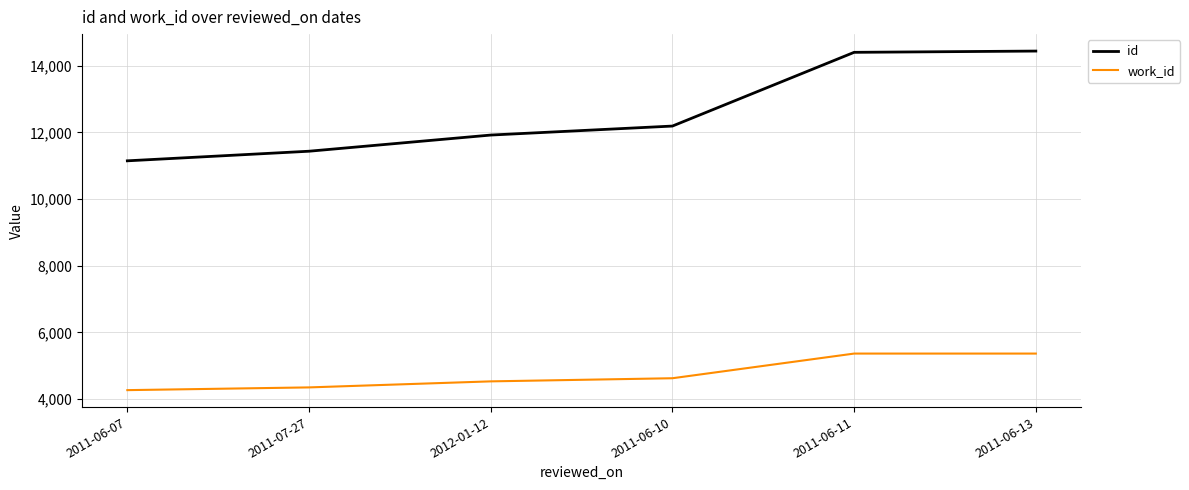

What is the greatest value displayed?

14442